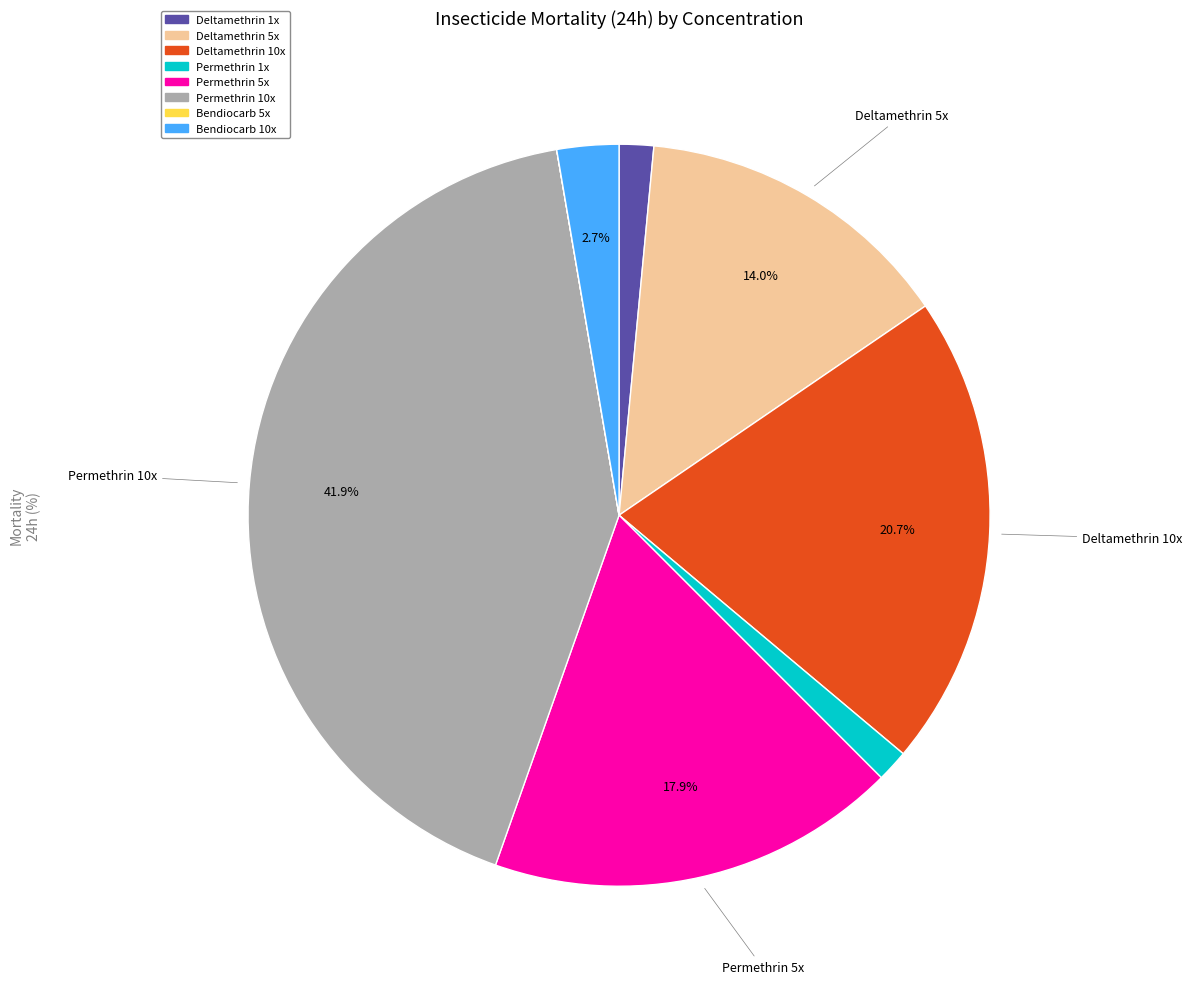

What is the largest slice in the pie chart?

Permethrin 10x